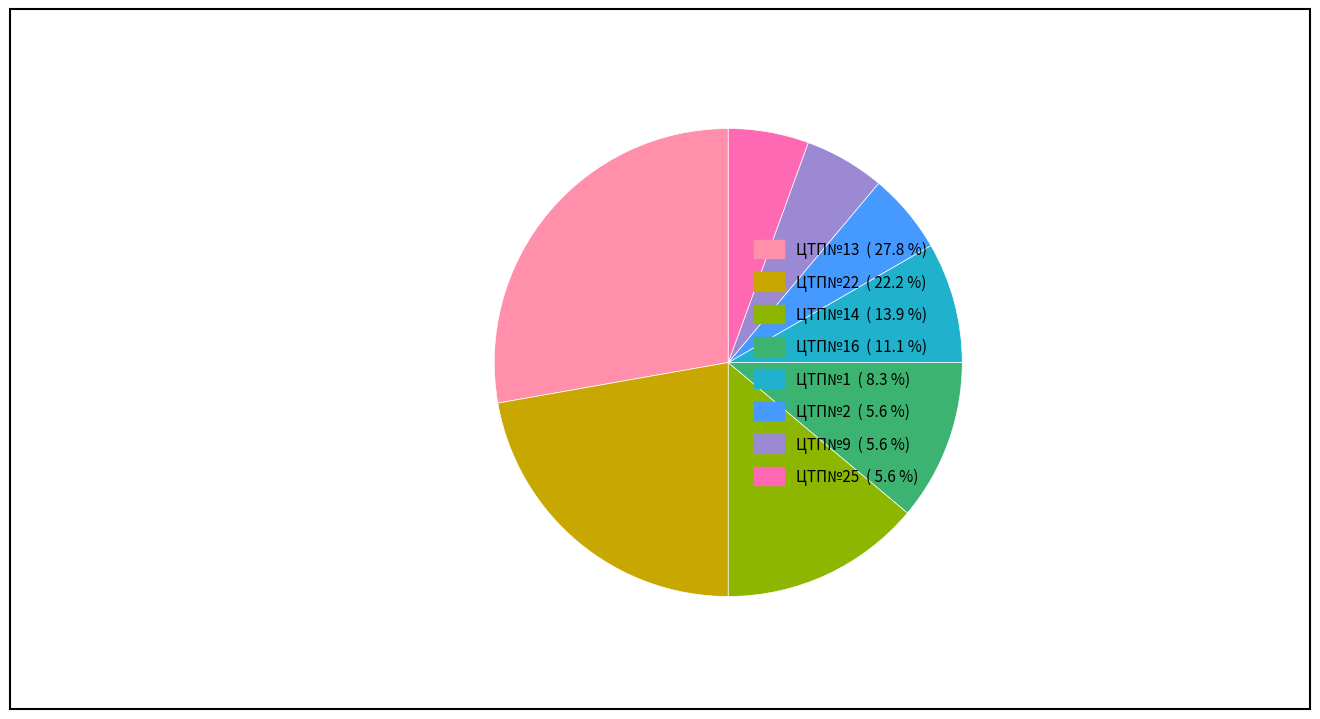

How many segments does this pie chart have?

8